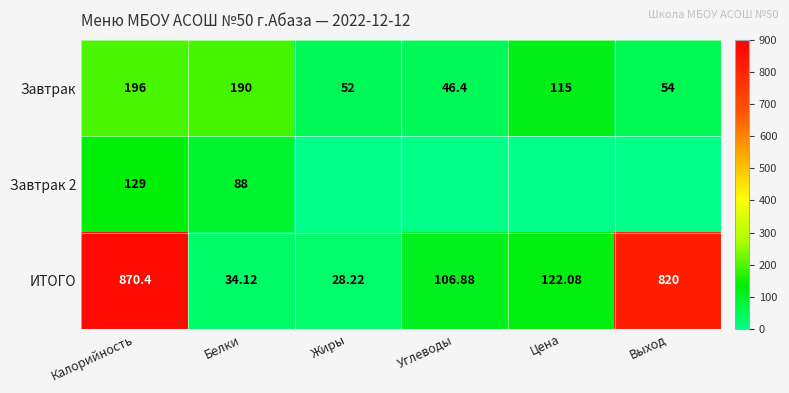

List the labels in order of Завтрак value, smallest first.

Углеводы, Жиры, Выход, Цена, Белки, Калорийность